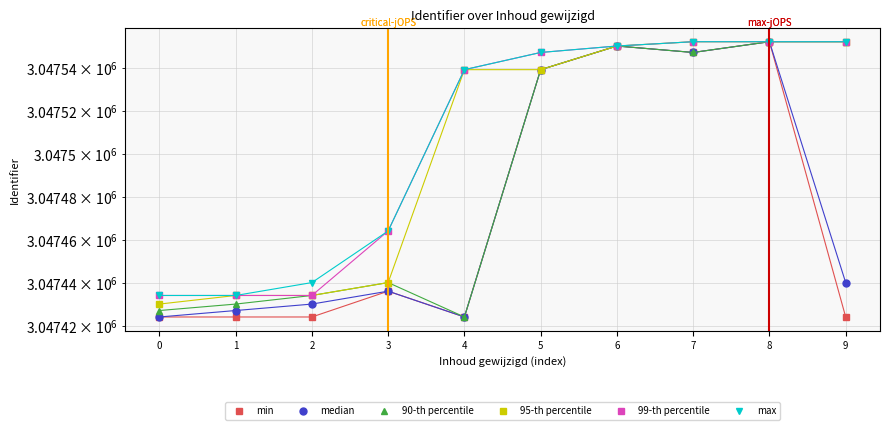

Rank the series by their maximum value, from lowest to highest.

min, median, 90-th percentile, 95-th percentile, 99-th percentile, max